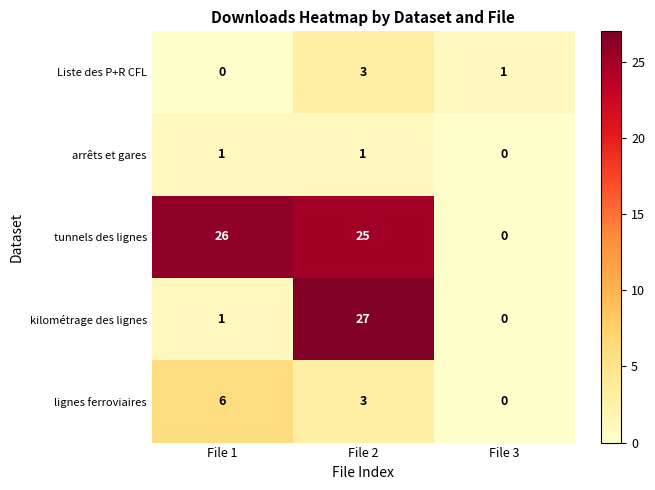

Count the lignes ferroviaires values in the range 0 to 6.

3